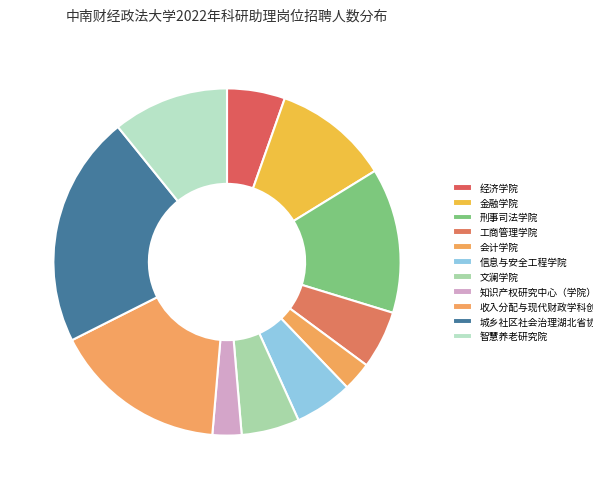

Which slice is the smallest?

会计学院